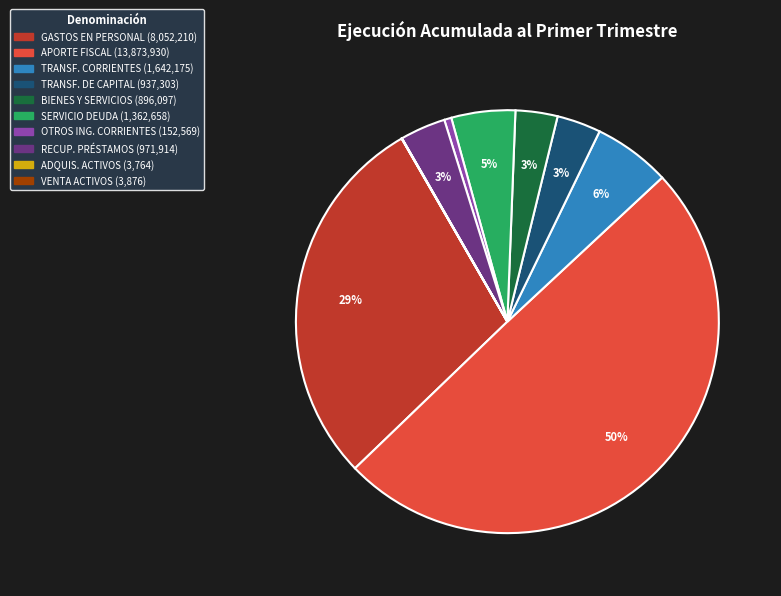

To the nearest percent, what is the average slice percentage?

10%